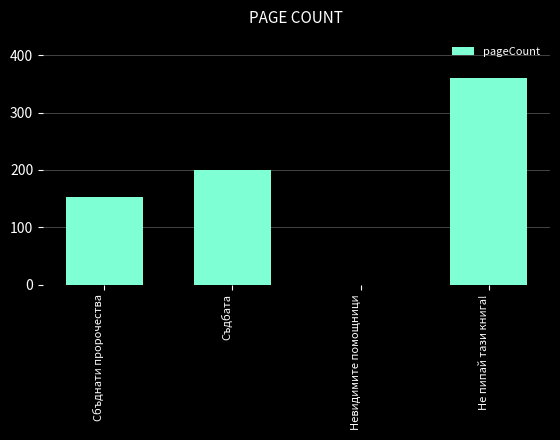

Reading left to right, extract all data points from this chart.

152	200	0	360